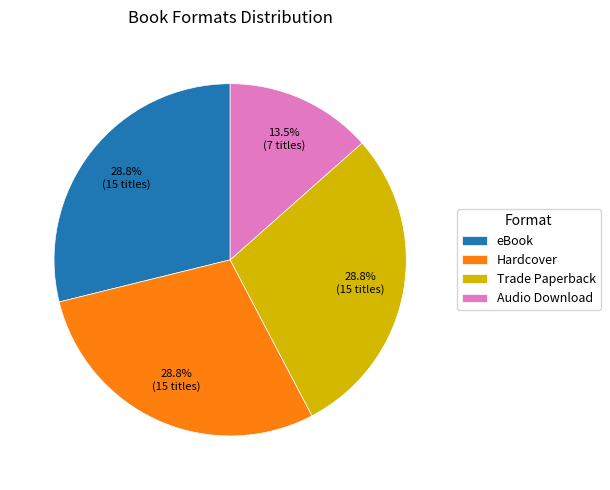

To the nearest percent, what is the combined percentage of Hardcover and eBook?

58%